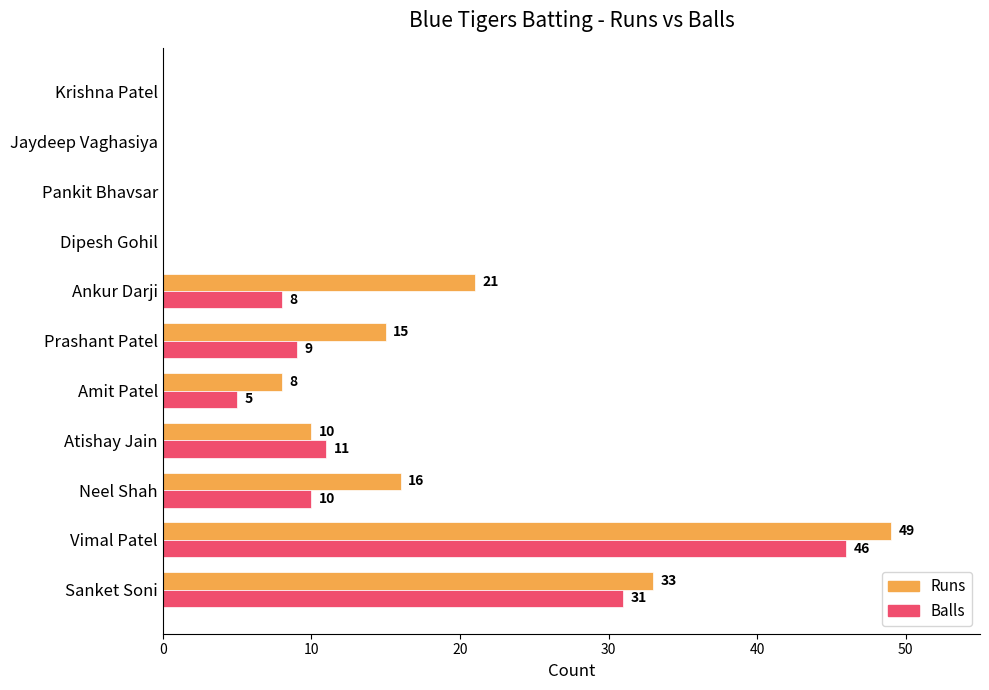

The value of Balls at Sanket Soni is 45. True or false?

False